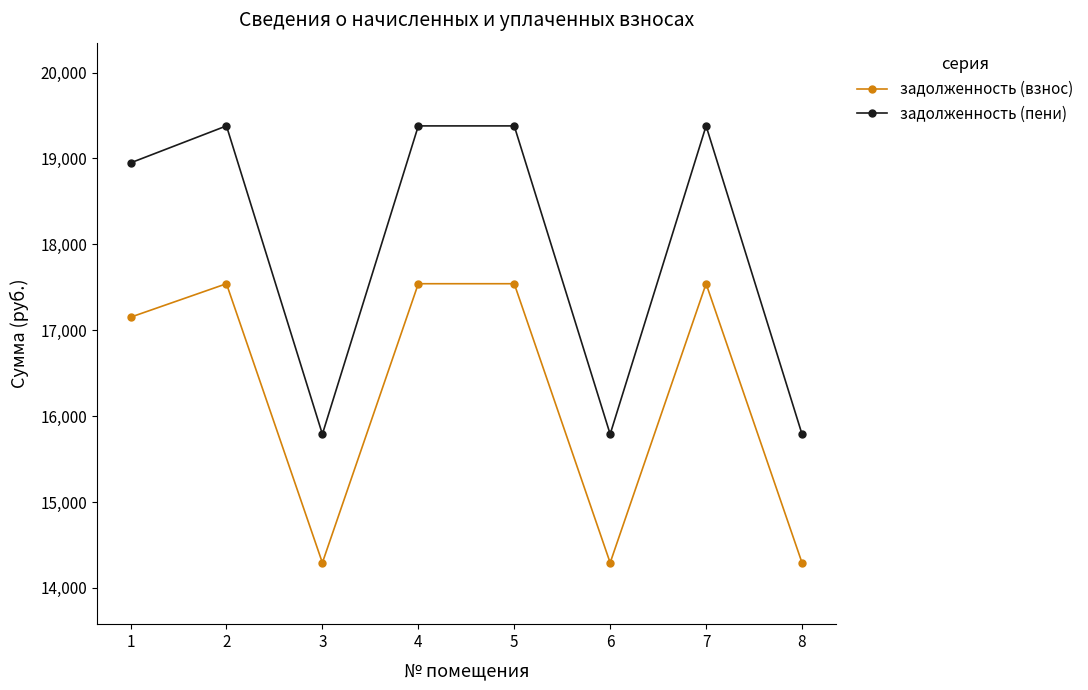

What is the value of the задолженность (пени) point at the 7th from the left?

19378.4